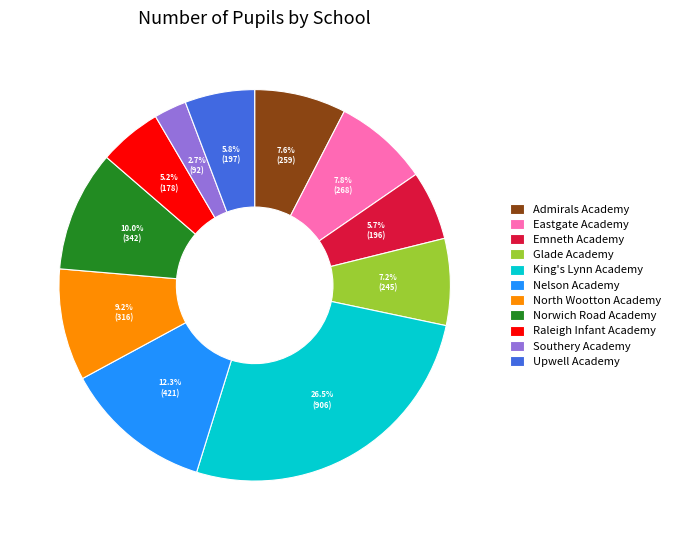

Does Emneth Academy account for over 50% of the chart?

No